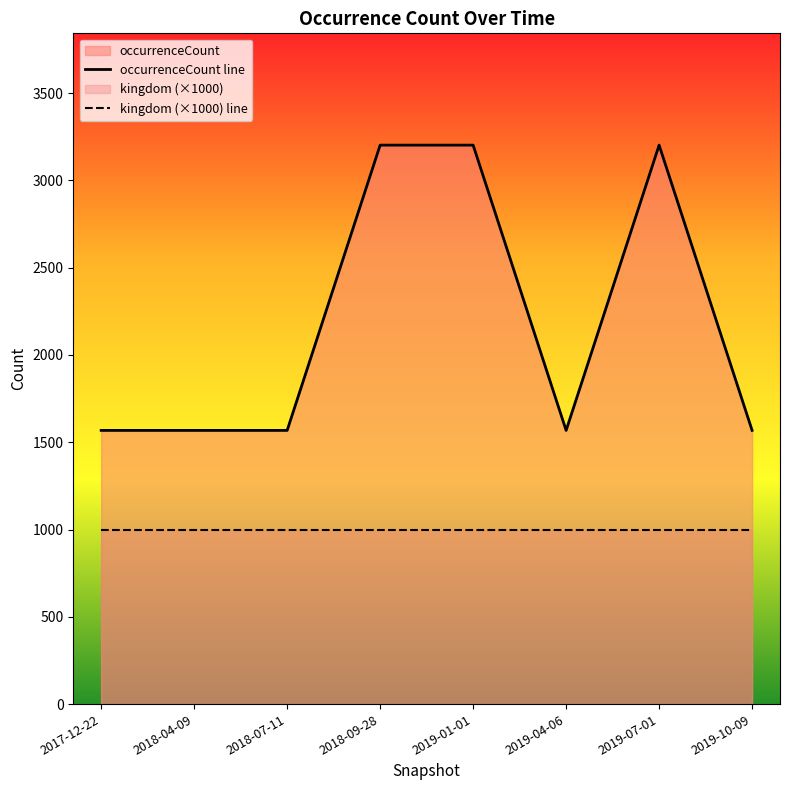

How many values are between 1568 and 3202?

8